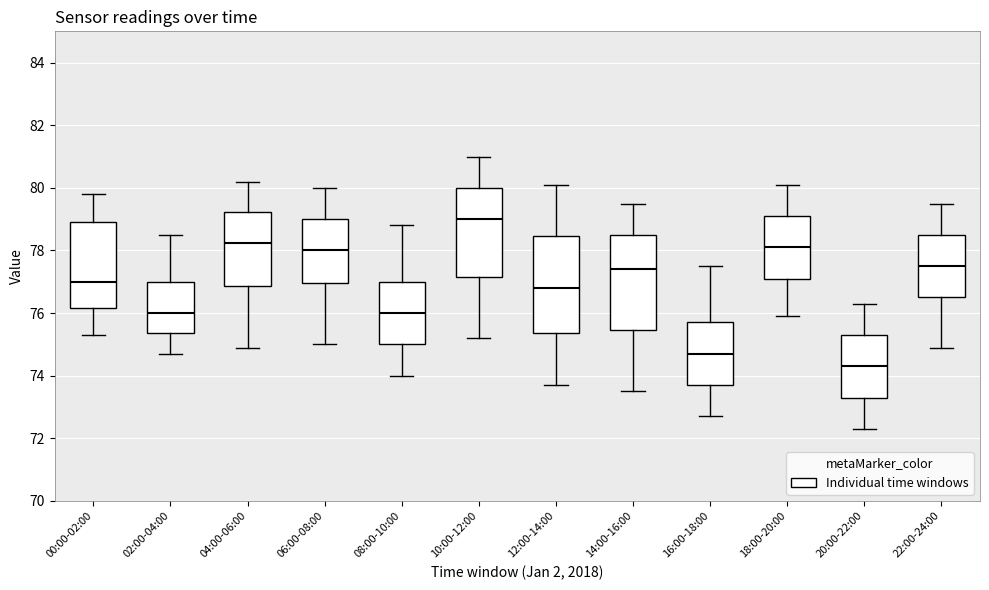

Reading left to right, read every box against the y-axis: the position of its median line, the range the box covers, and the ends of its whiskers. The values are not printed on the chart, so give them approximately, as read against the axis.

00:00-02:00: median 77.0, box 76.2 to 79.0, whiskers 75.4 to 79.8
02:00-04:00: median 76.0, box 75.4 to 77.0, whiskers 74.8 to 78.6
04:00-06:00: median 78.2, box 76.8 to 79.2, whiskers 75.0 to 80.2
06:00-08:00: median 78.0, box 77.0 to 79.0, whiskers 75.0 to 80.0
08:00-10:00: median 76.0, box 75.0 to 77.0, whiskers 74.0 to 78.8
10:00-12:00: median 79.0, box 77.2 to 80.0, whiskers 75.2 to 81.0
12:00-14:00: median 76.8, box 75.4 to 78.4, whiskers 73.8 to 80.2
14:00-16:00: median 77.4, box 75.4 to 78.6, whiskers 73.6 to 79.6
16:00-18:00: median 74.8, box 73.8 to 75.8, whiskers 72.8 to 77.6
18:00-20:00: median 78.2, box 77.2 to 79.2, whiskers 76.0 to 80.2
20:00-22:00: median 74.4, box 73.4 to 75.4, whiskers 72.4 to 76.4
22:00-24:00: median 77.6, box 76.6 to 78.6, whiskers 75.0 to 79.6